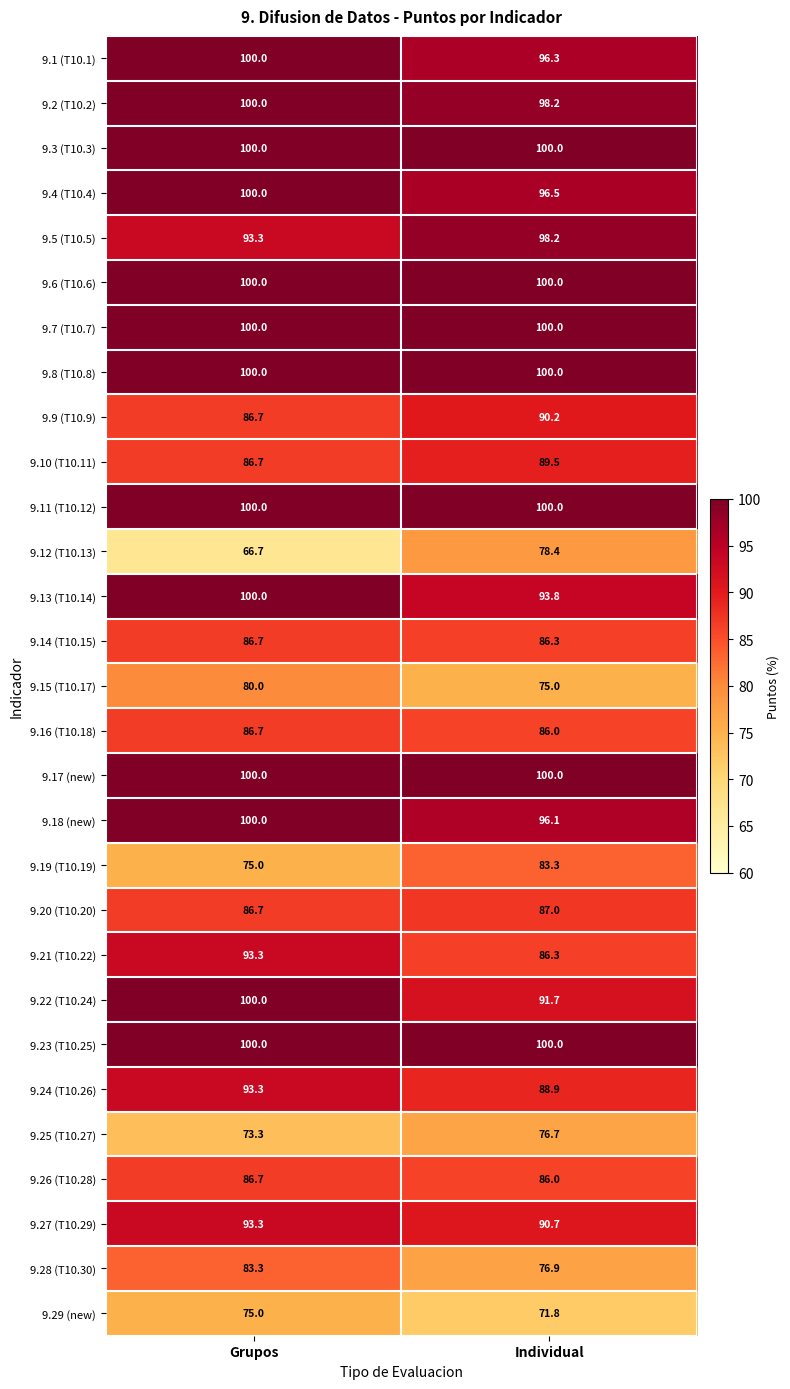

What is the total value across all series at Individual?

2623.8